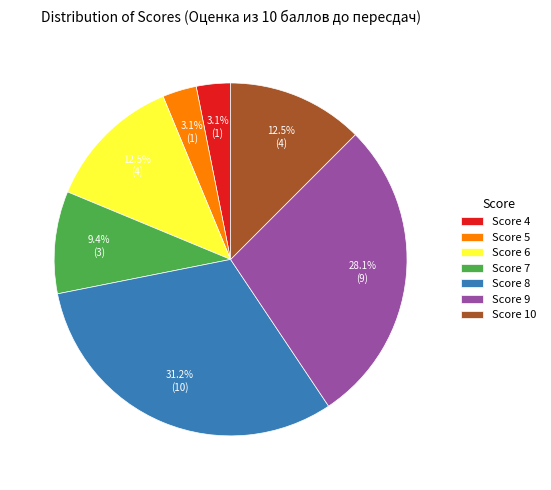

Does Score 6 represent more than half of the total?

No